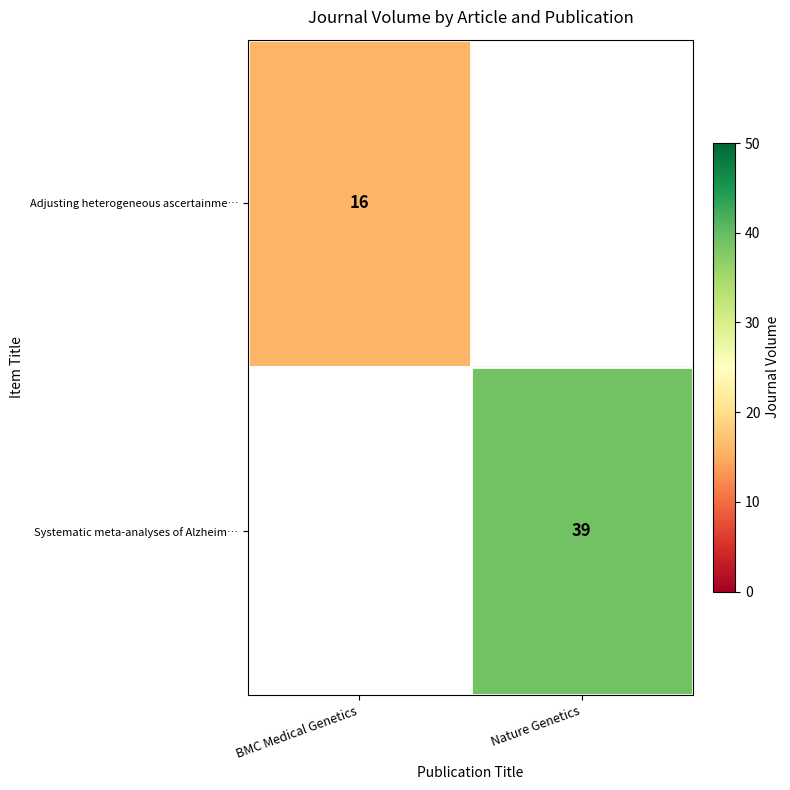

The value of Systematic meta-analyses of Alzheim… at Nature Genetics is 39. True or false?

True